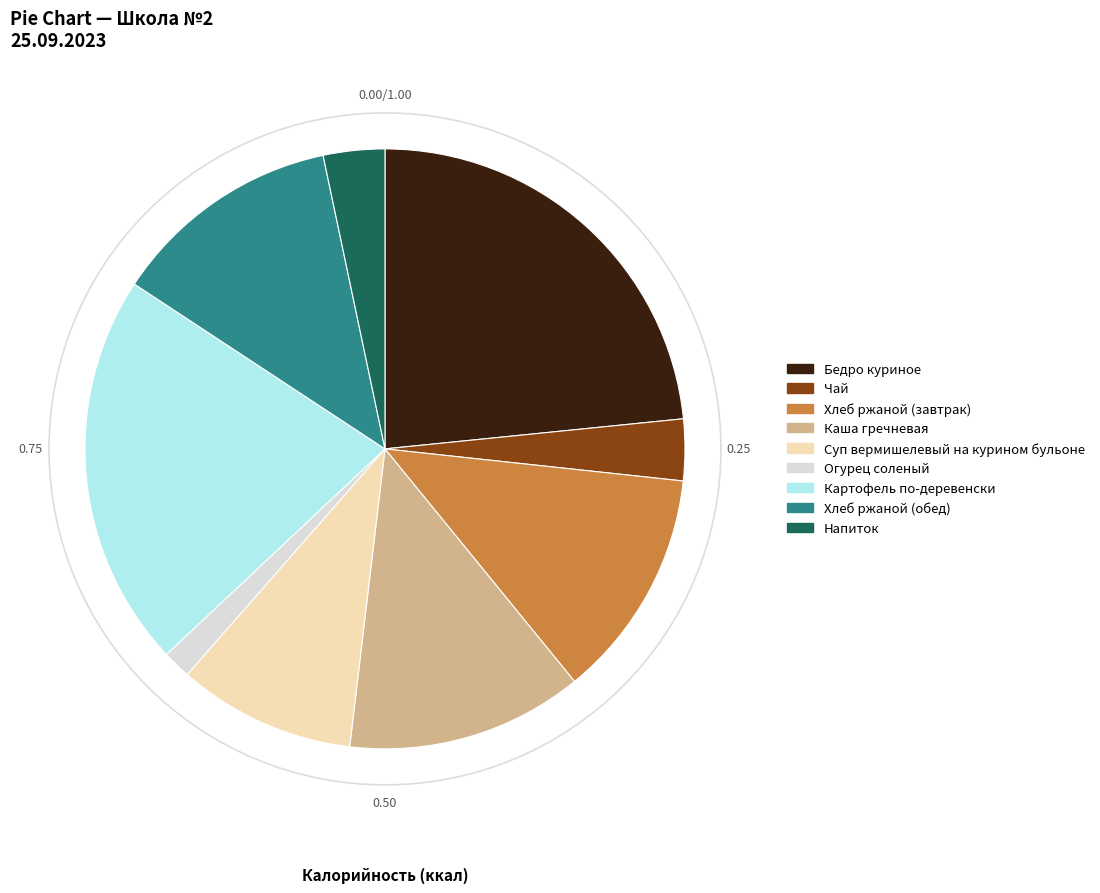

Does Напиток represent more than half of the total?

No